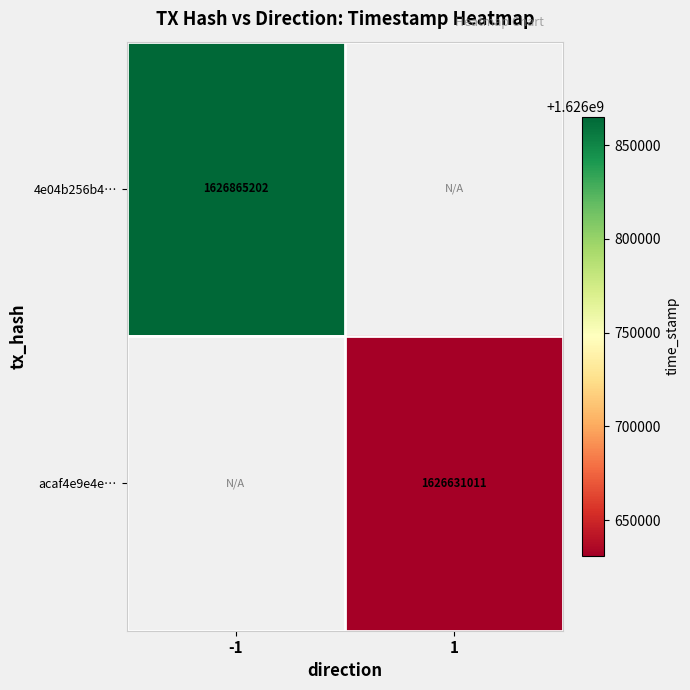

What is the minimum value shown in the chart?

1626631011.0